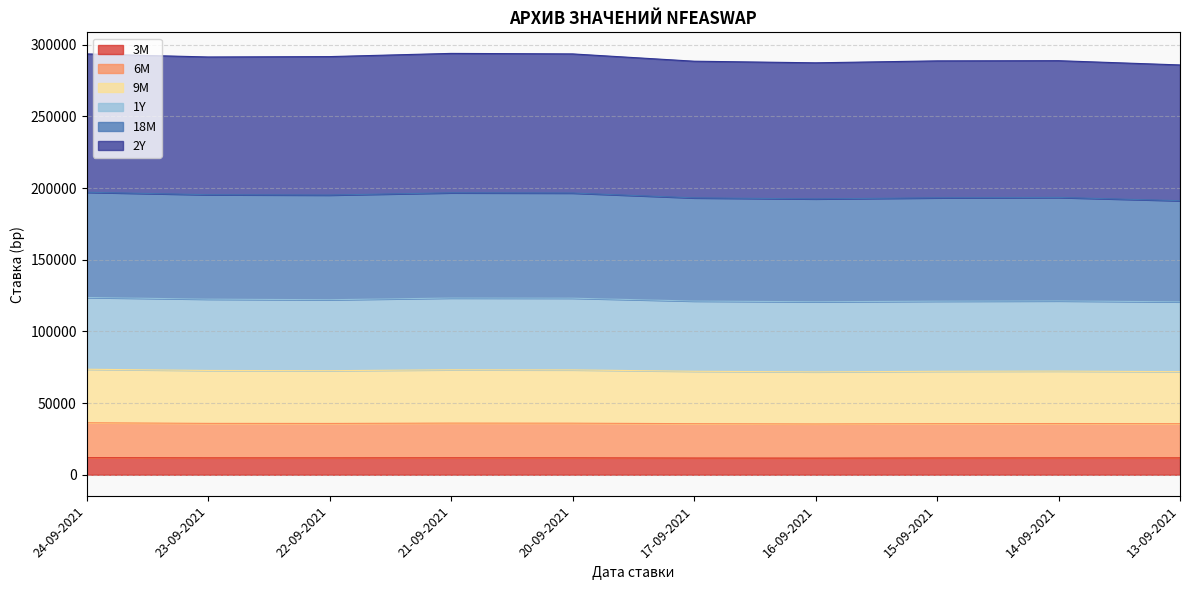

In 3M, how many points are lower than both neighbors (excluding endpoints)?

2